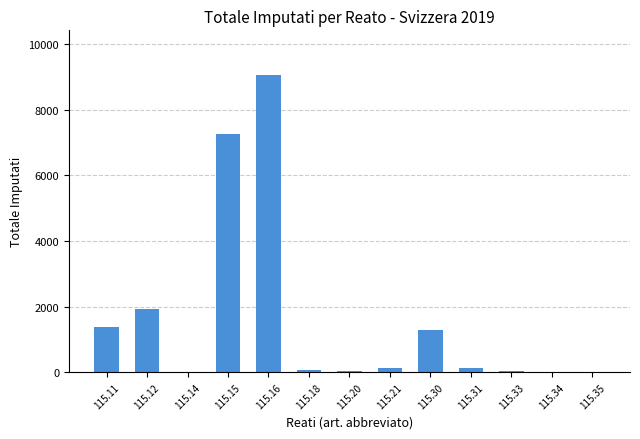

The chart shows a value of 8 at 115.14. True or false?

True